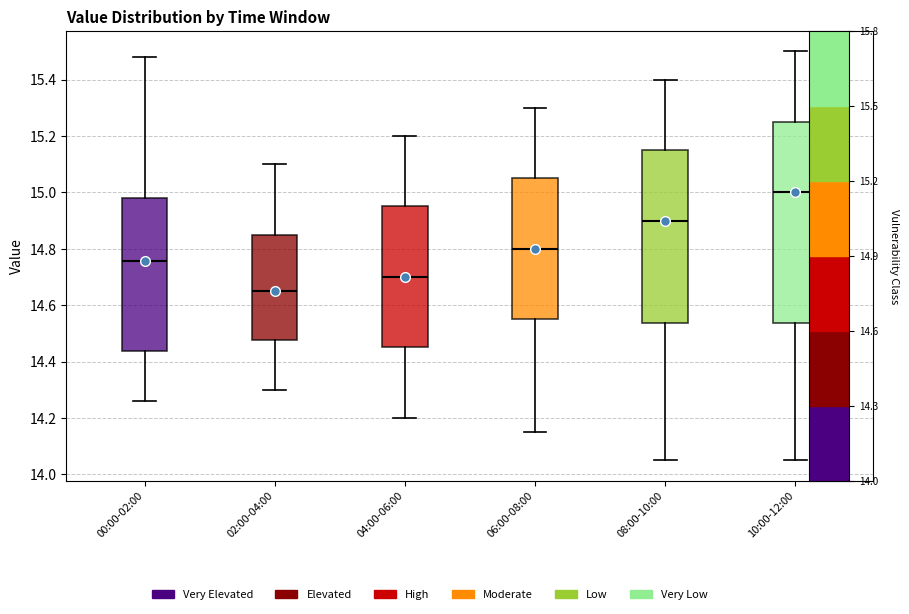

Which box's median line is the lowest?

02:00-04:00